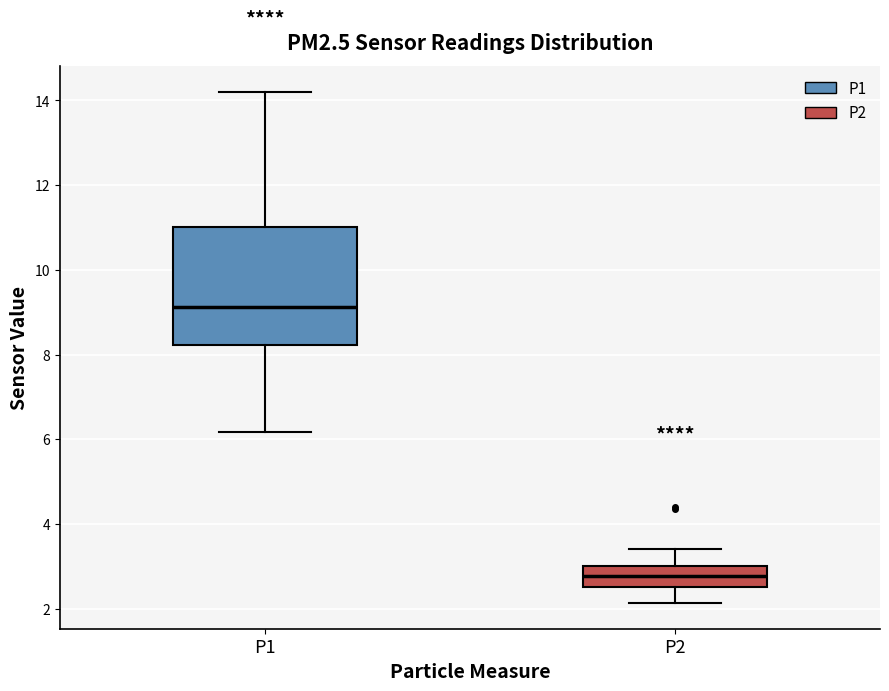

Reading left to right, transcribe this box plot: for each box, give where its median line is, the range the box spans, and where its two whiskers end, as read against the y-axis. The values are not printed on the chart, so give them approximately, as read against the axis.

P1: median 9.2, box 8.2 to 11.0, whiskers 6.2 to 14.2
P2: median 2.8, box 2.6 to 3.0, whiskers 2.2 to 3.4